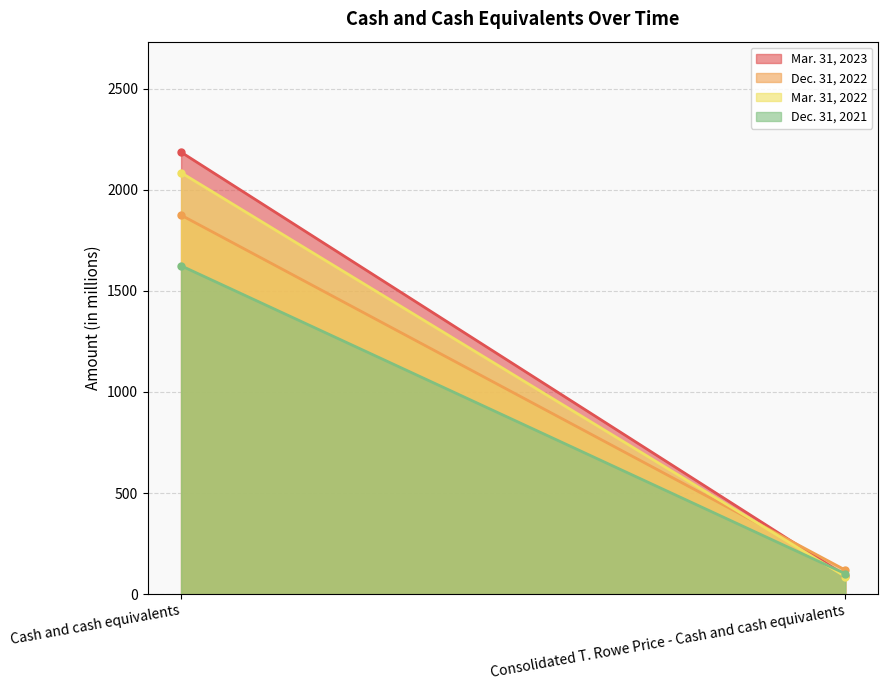

True or false: Mar. 31, 2022 has a value of 87.1 at Consolidated T. Rowe Price - Cash and cash equivalents.

True